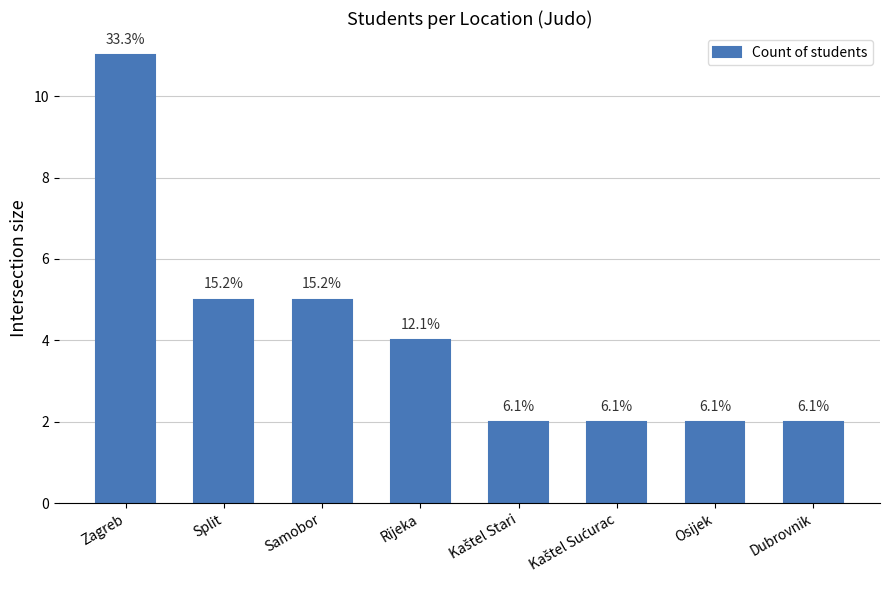

Reading left to right, list all the values displayed in this chart.

11	5	5	4	2	2	2	2